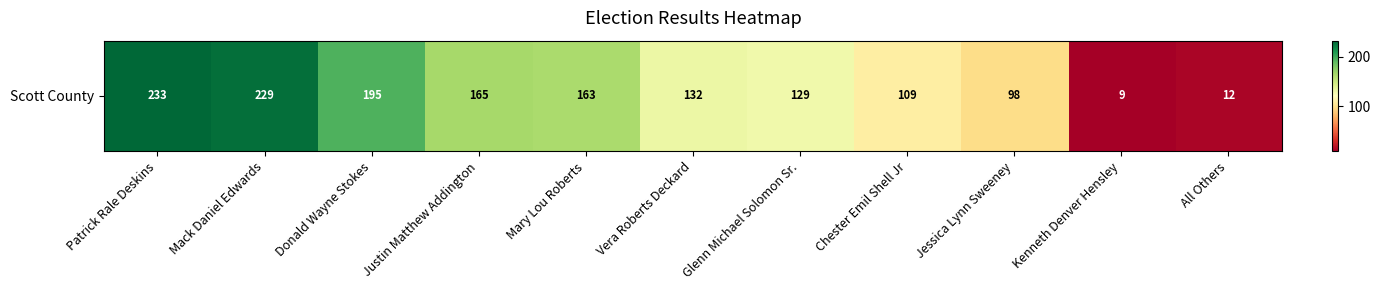

Rank the categories by value from lowest to highest.

Kenneth Denver Hensley, All Others, Jessica Lynn Sweeney, Chester Emil Shell Jr, Glenn Michael Solomon Sr., Vera Roberts Deckard, Mary Lou Roberts, Justin Matthew Addington, Donald Wayne Stokes, Mack Daniel Edwards, Patrick Rale Deskins